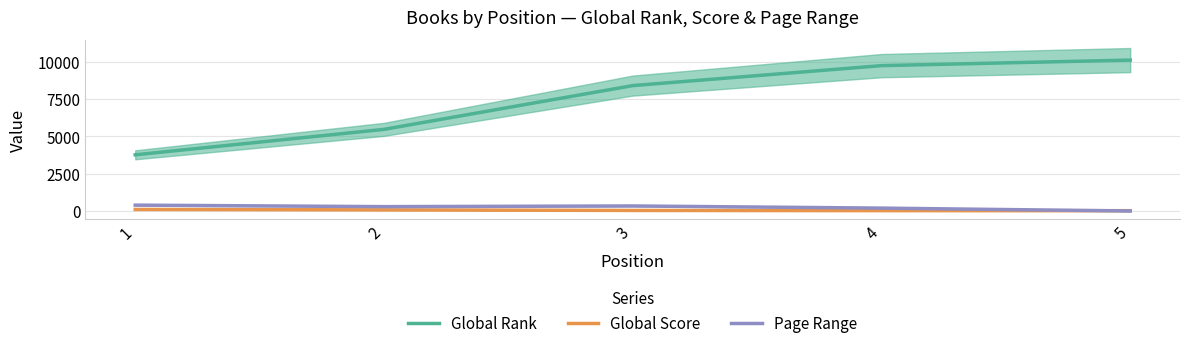

How many lines are shown in the chart?

3